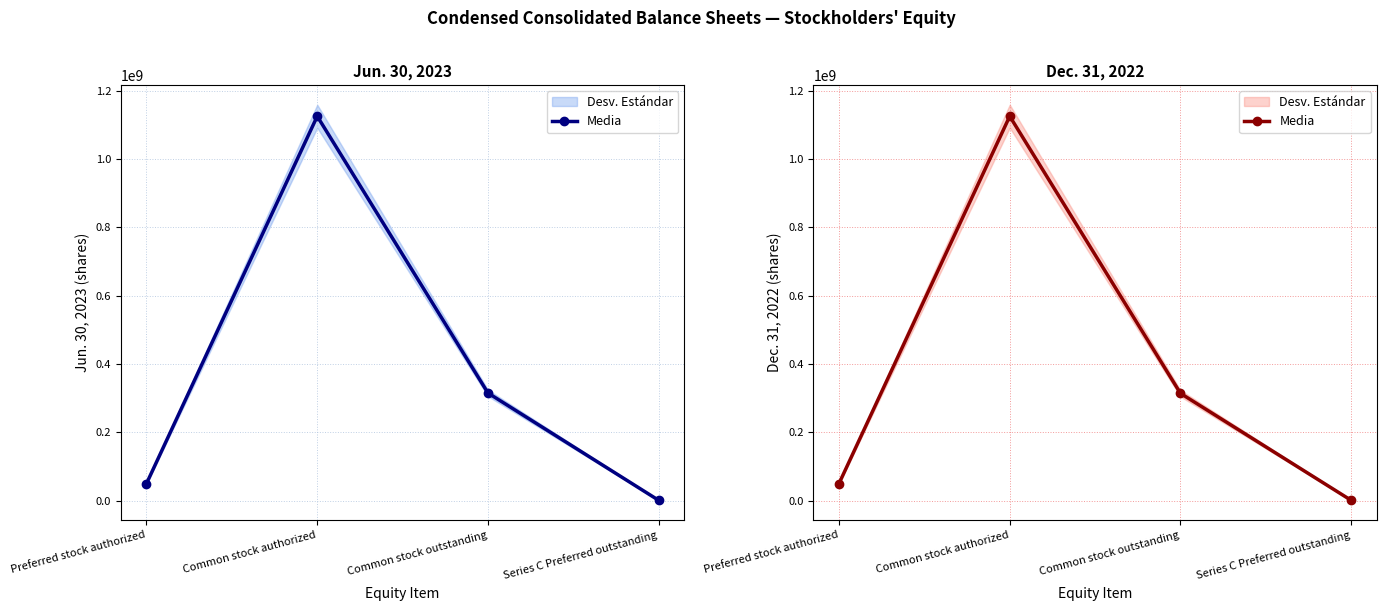

Approximately how many times larger is the value at Preferred stock authorized compared to Series C Preferred outstanding?

55.6